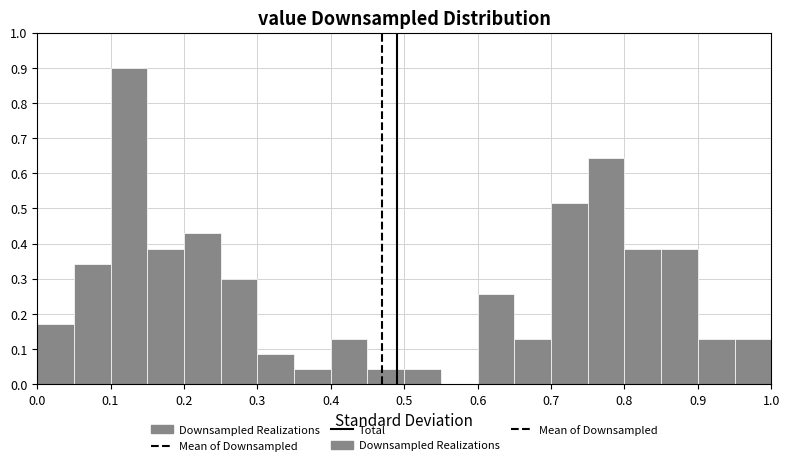

Reading left to right, transcribe this chart: for each bar, give the range it covers on the x-axis and its height. The values are not printed on the chart, so give them approximately, as read against the axis.

0.00 to 0.05: 0.17
0.05 to 0.10: 0.34
0.10 to 0.15: 0.90
0.15 to 0.20: 0.39
0.20 to 0.25: 0.43
0.25 to 0.30: 0.30
0.30 to 0.35: 0.09
0.35 to 0.40: 0.04
0.40 to 0.45: 0.13
0.45 to 0.50: 0.04
0.50 to 0.55: 0.04
0.55 to 0.60: 0
0.60 to 0.65: 0.26
0.65 to 0.70: 0.13
0.70 to 0.75: 0.51
0.75 to 0.80: 0.64
0.80 to 0.85: 0.39
0.85 to 0.90: 0.39
0.90 to 0.95: 0.13
0.95 to 1.00: 0.13